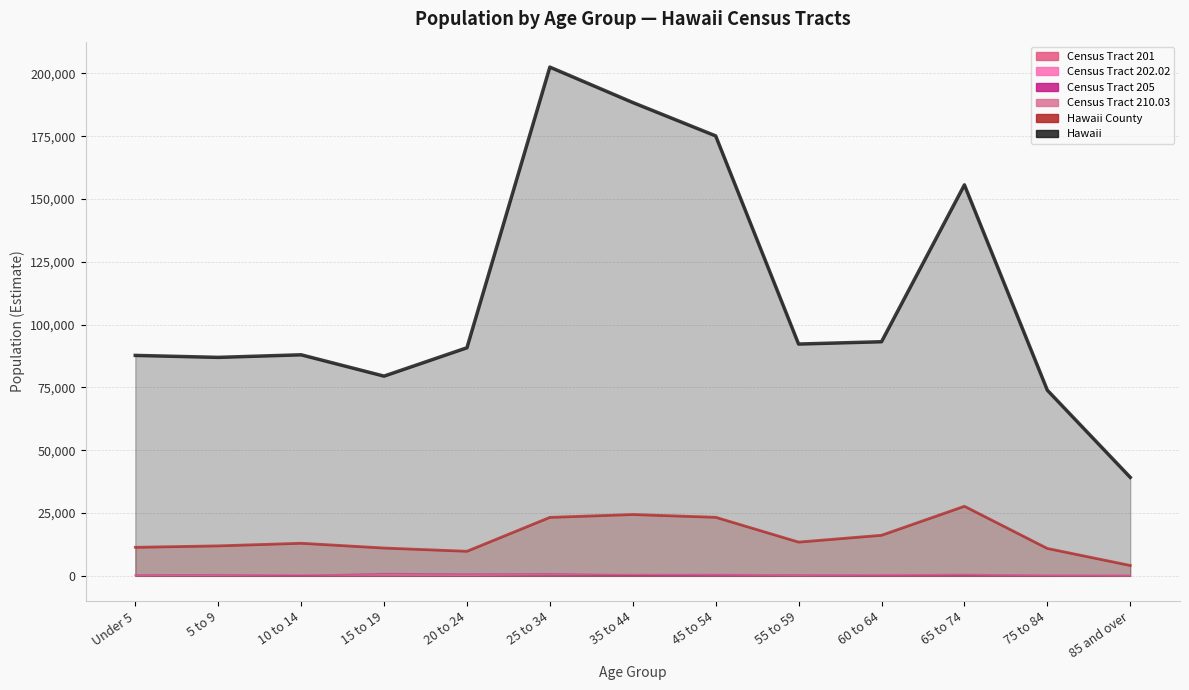

List the series in order of their peak value, lowest first.

Census Tract 201, Census Tract 210.03, Census Tract 202.02, Census Tract 205, Hawaii County, Hawaii